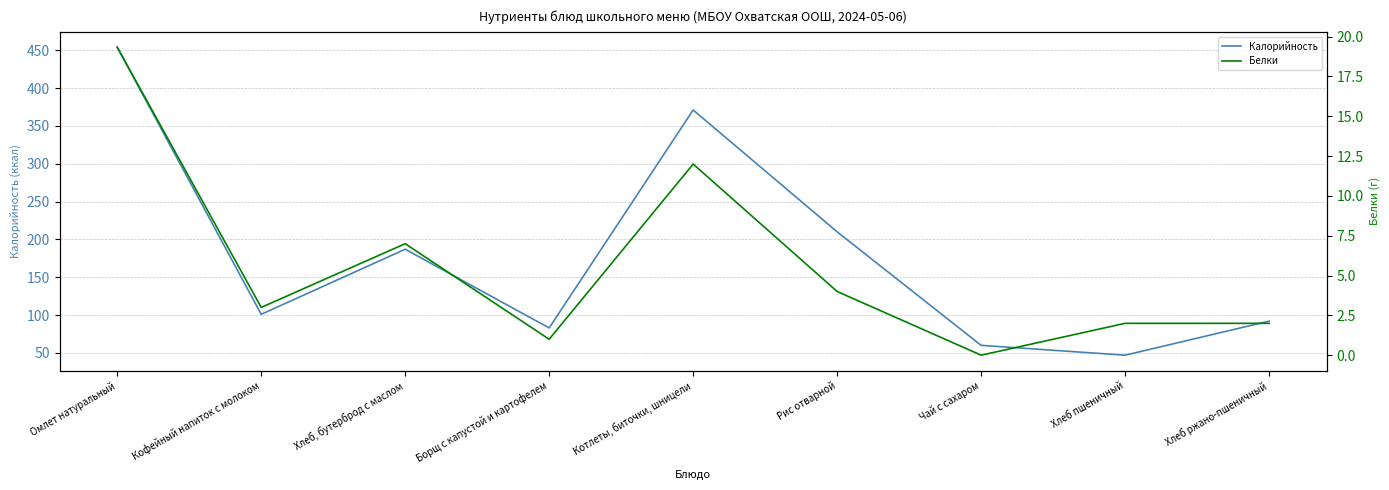

How many distinct data groups are displayed?

2